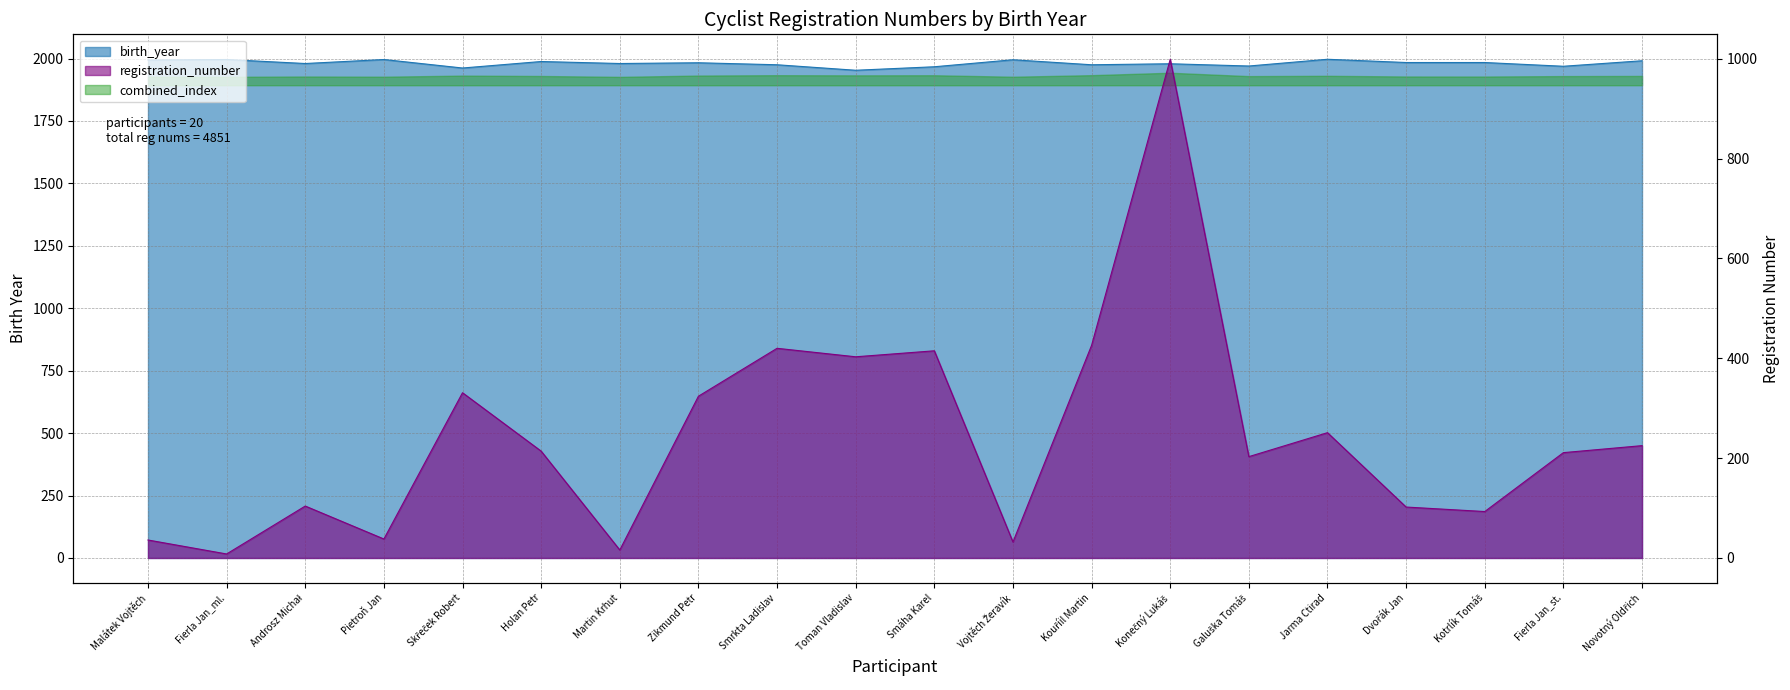

The birth_year series shows 1980 at Androsz Michał. True or false?

True